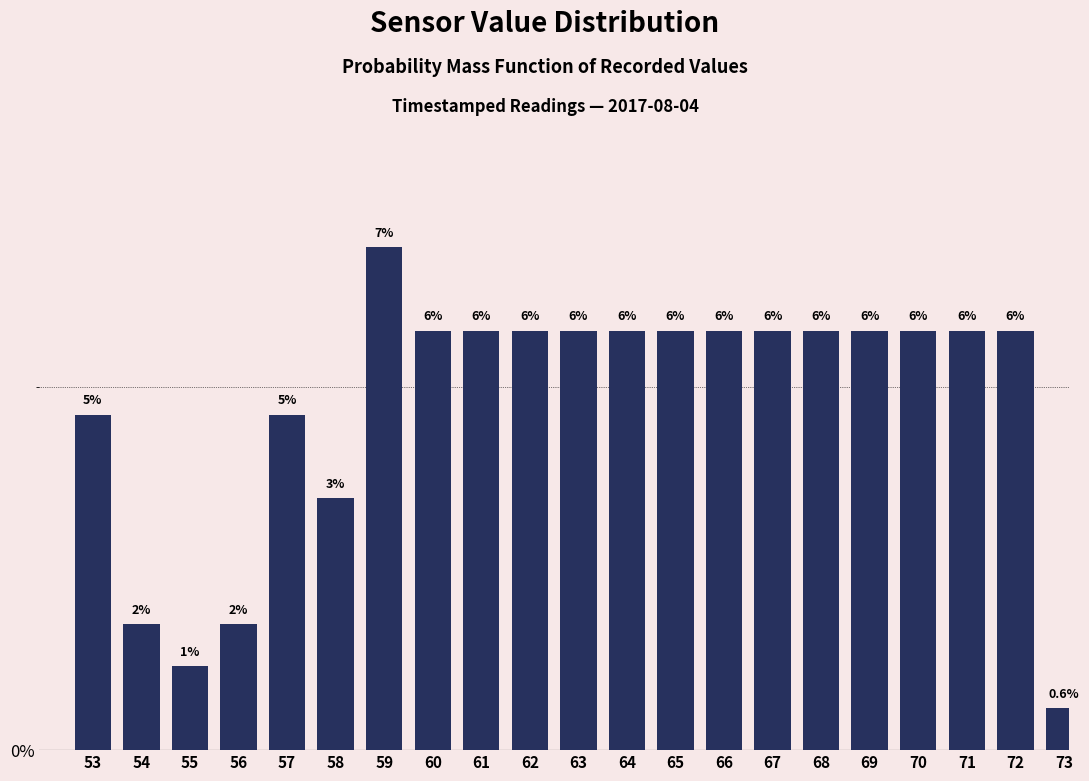

How many bars are there in total?

21